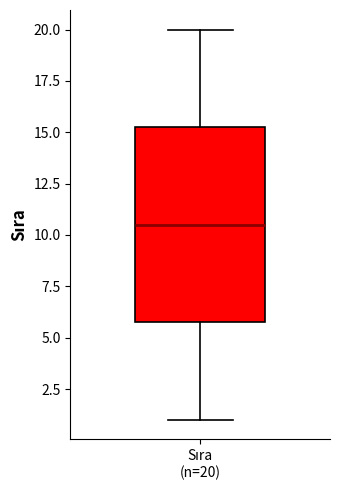

Where does the lower whisker of the box for Sıra (n=20) end on the y-axis? The values are not printed on the chart, so give them approximately, as read against the axis.

1.0